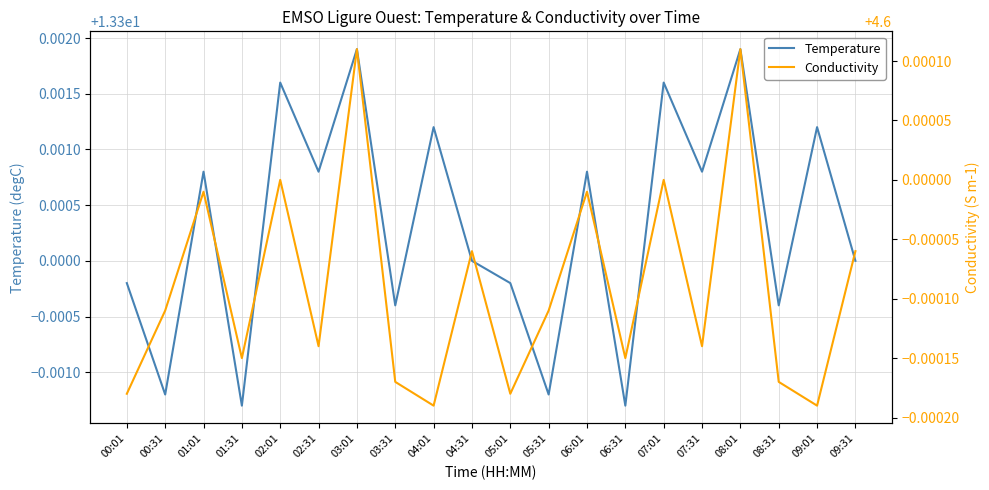

What are all the series names shown in the legend?

Temperature, Conductivity